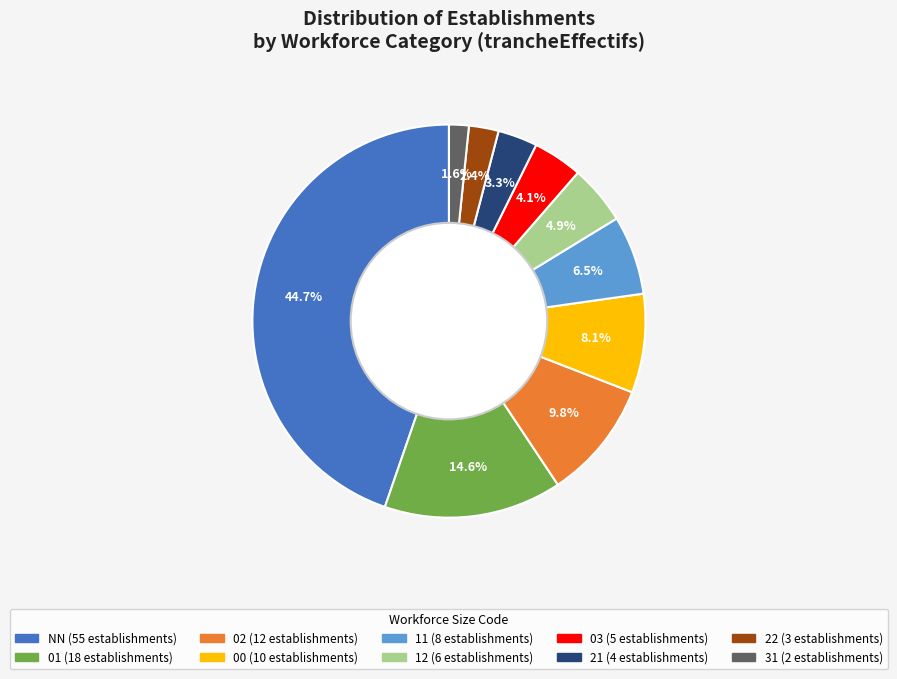

Does any single category account for the majority?

No